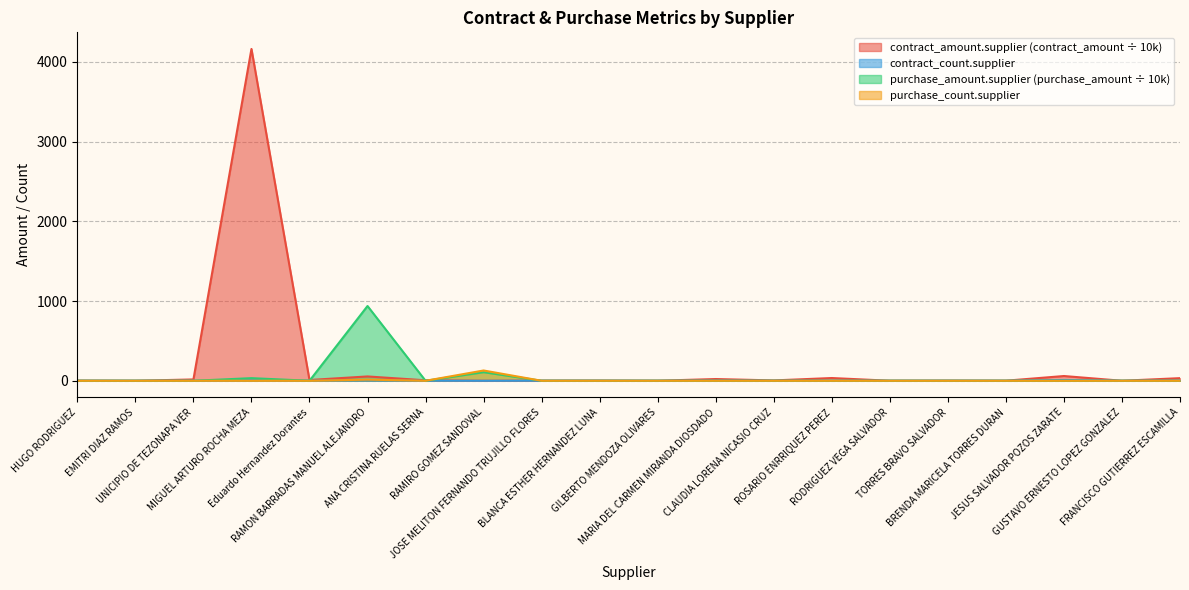

What is the label of the 14th point from the right?

ANA CRISTINA RUELAS SERNA